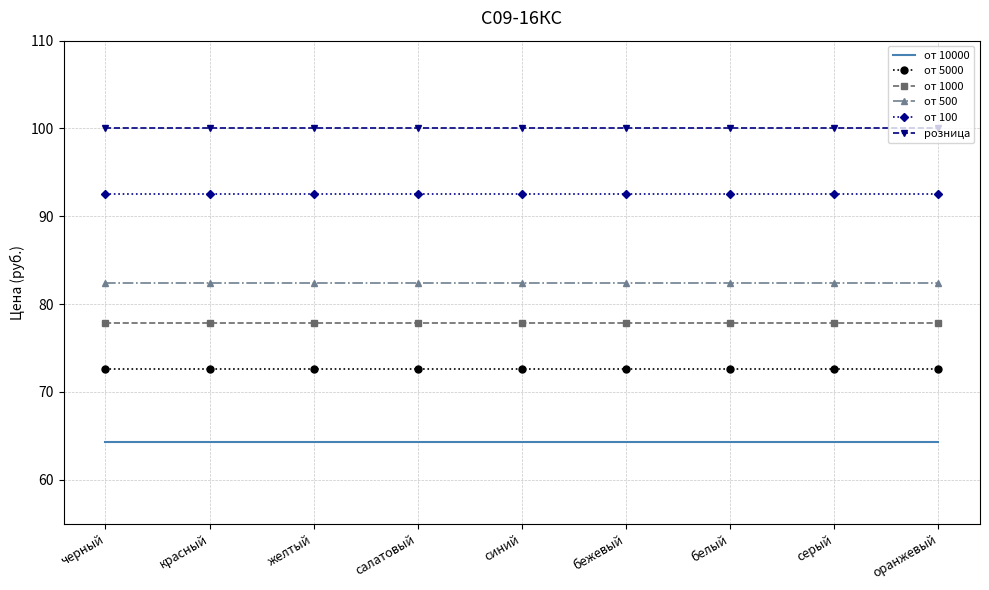

The от 100 series shows 165.9 at салатовый. True or false?

False